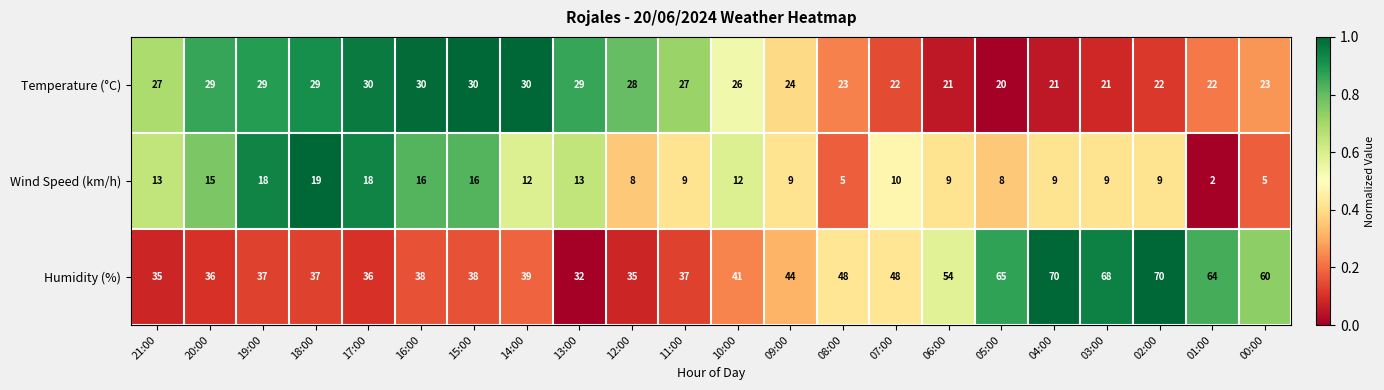

How many distinct data groups are displayed?

3